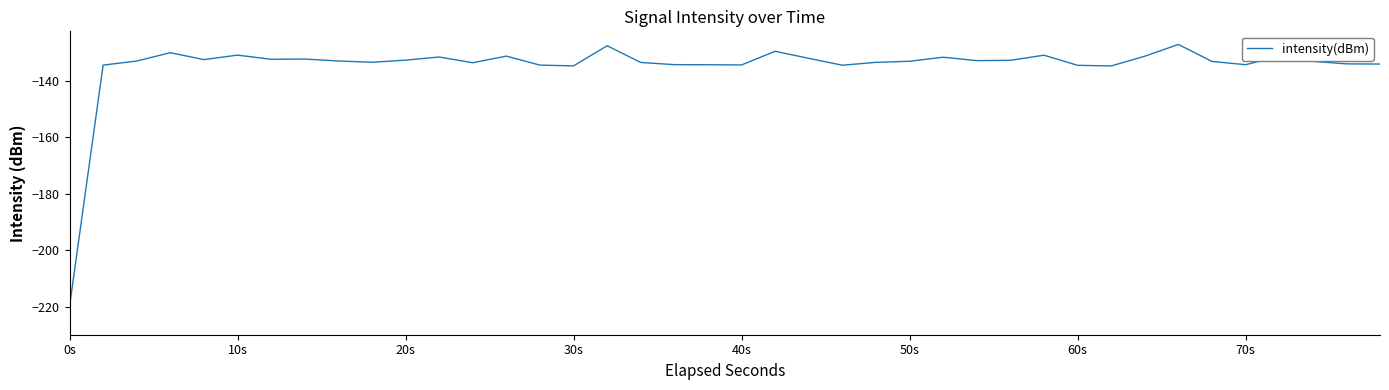

What is the maximum value shown in the chart?

-127.1